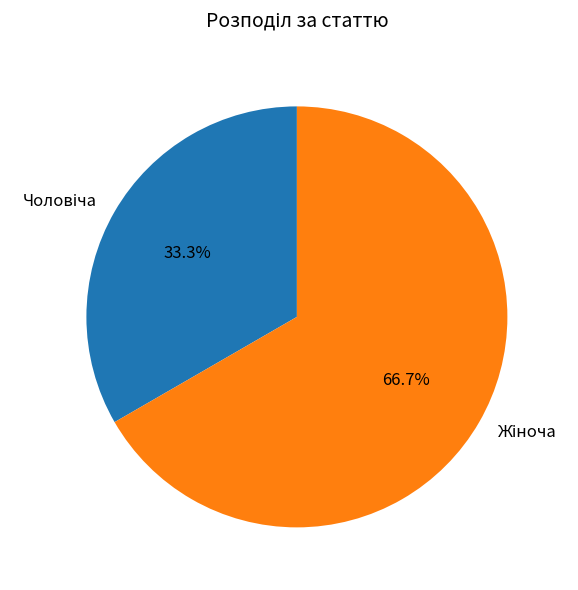

Is there a majority slice in this chart?

Yes